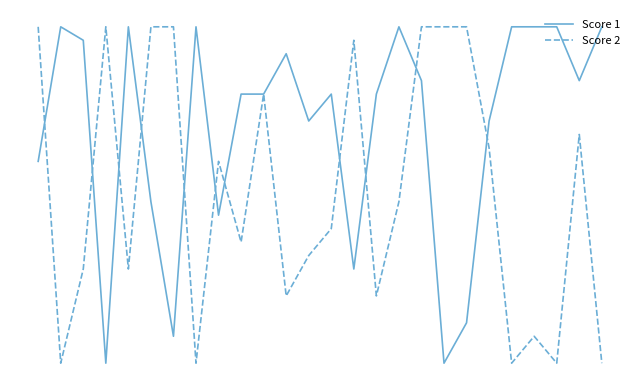

What are all the series names shown in the legend?

Score 1, Score 2